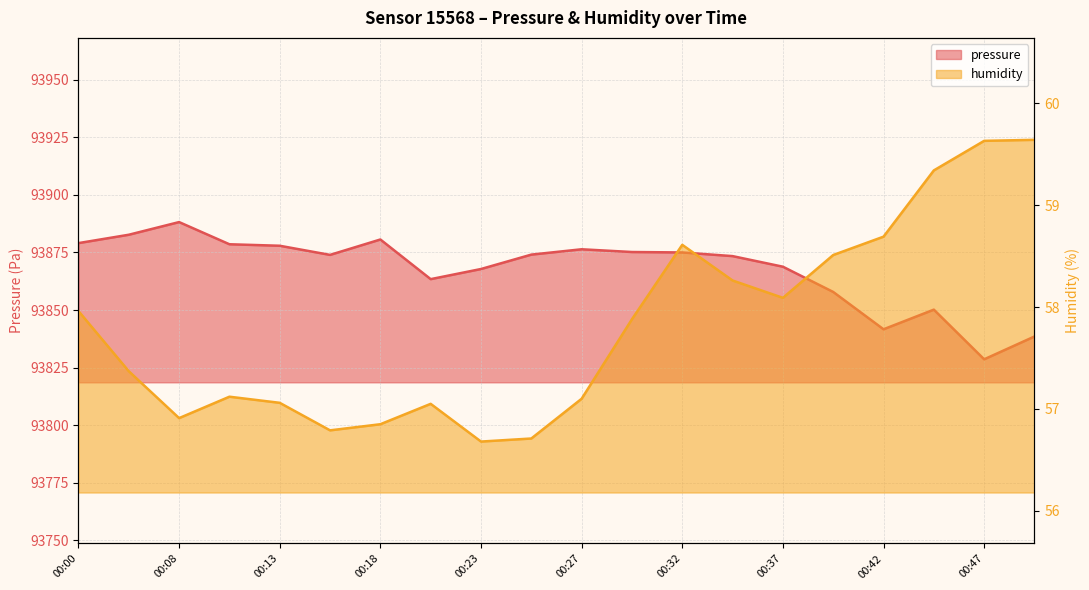

Rank the series by their maximum value, from highest to lowest.

pressure, humidity